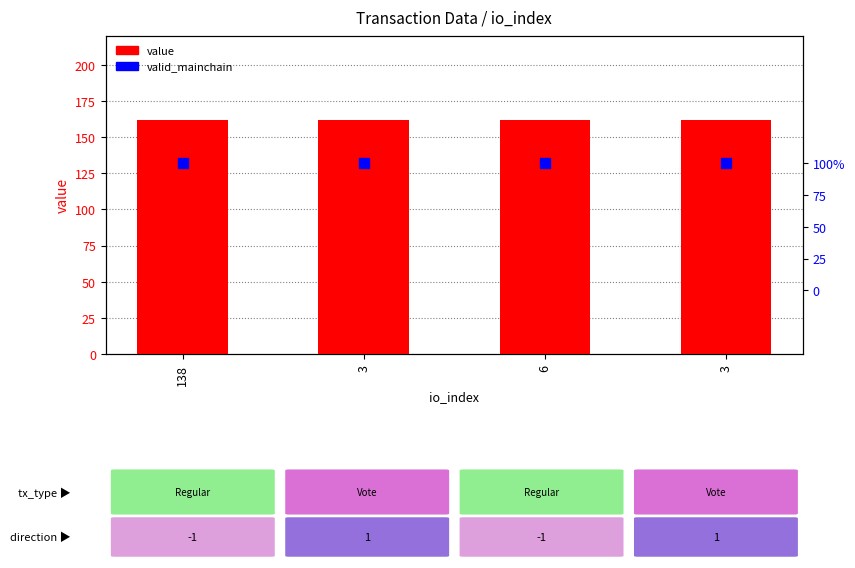

At how many categories does at least one series exceed 47?

4